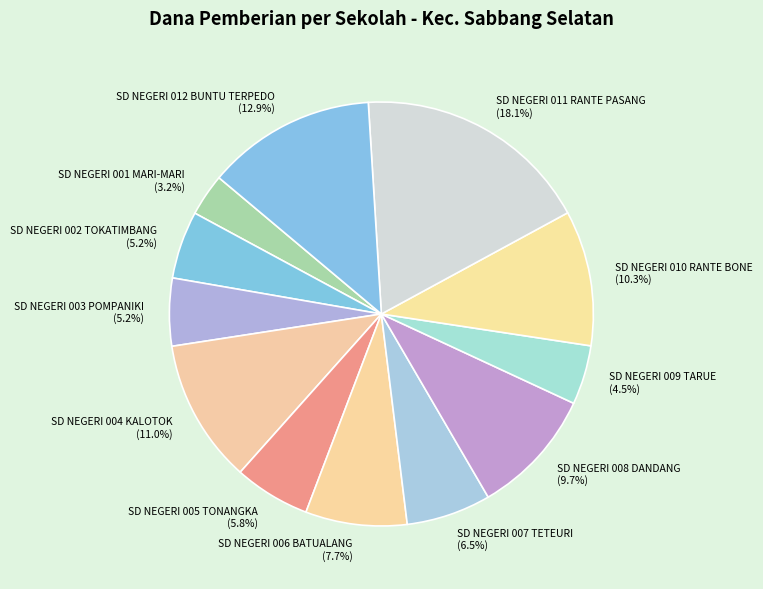

Do SD NEGERI 005 TONANGKA and SD NEGERI 006 BATUALANG together represent more than half of the pie?

No